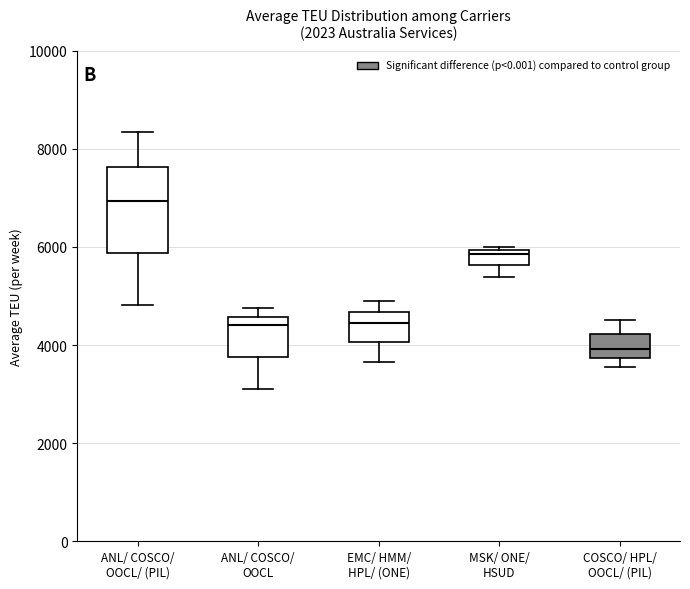

Where does the median line of the box for ANL/ COSCO/ OOCL/ (PIL) sit on the y-axis? The values are not printed on the chart, so give them approximately, as read against the axis.

7000